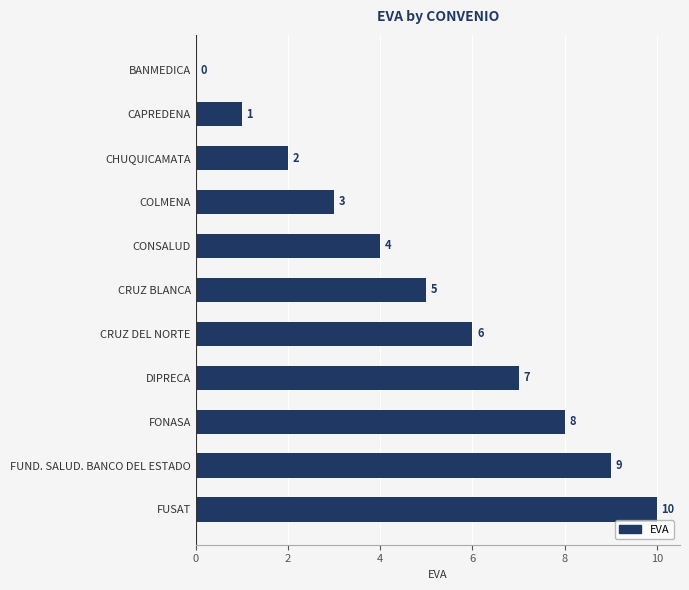

What is the sum of all values?

55